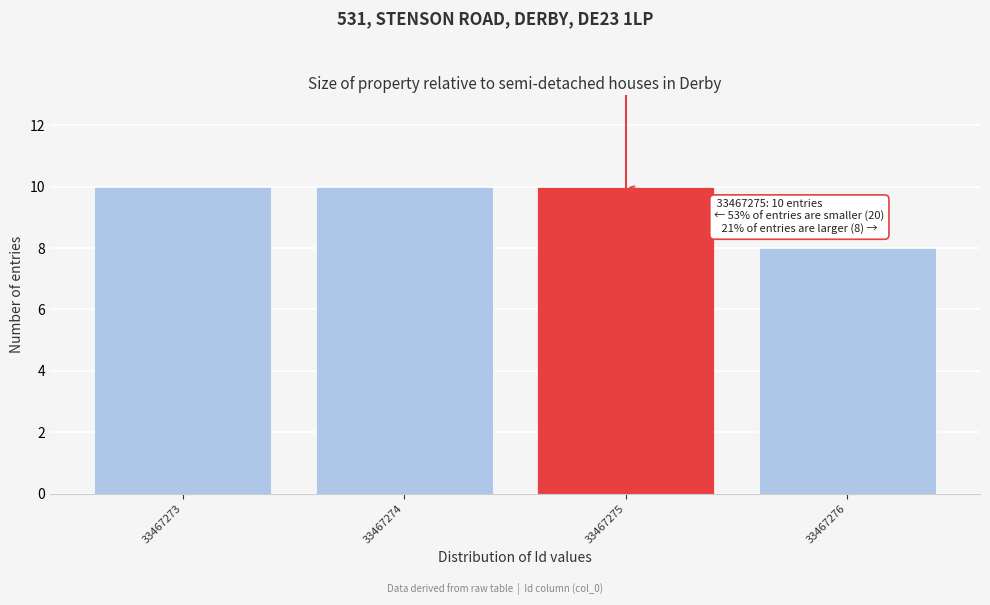

Reading left to right, list all the values displayed in this chart.

10	10	10	8